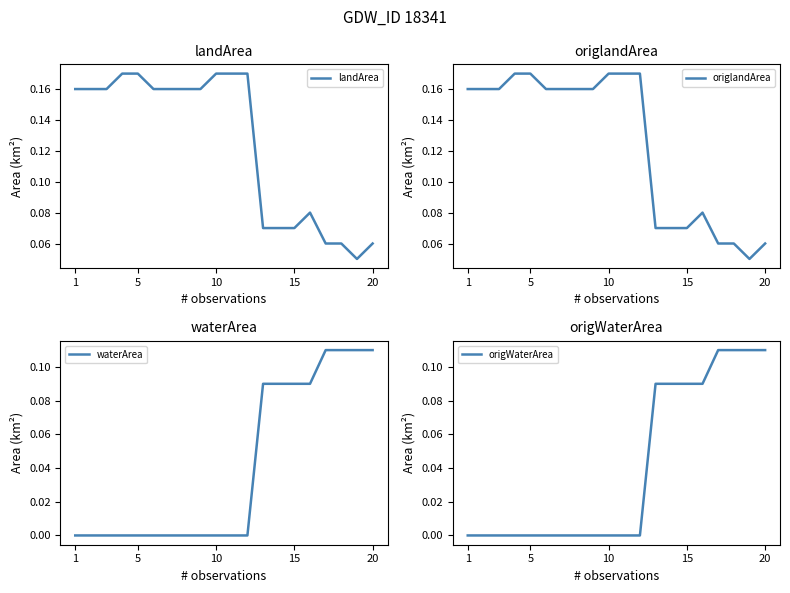

True or false: landArea and origlandArea cross at least once.

False